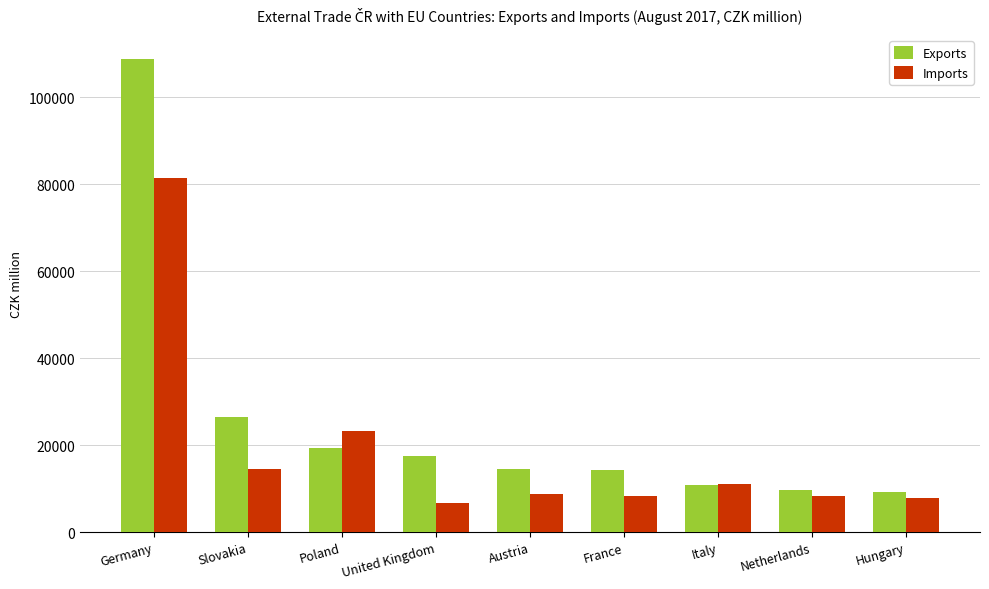

How many bars are there in each group?

2